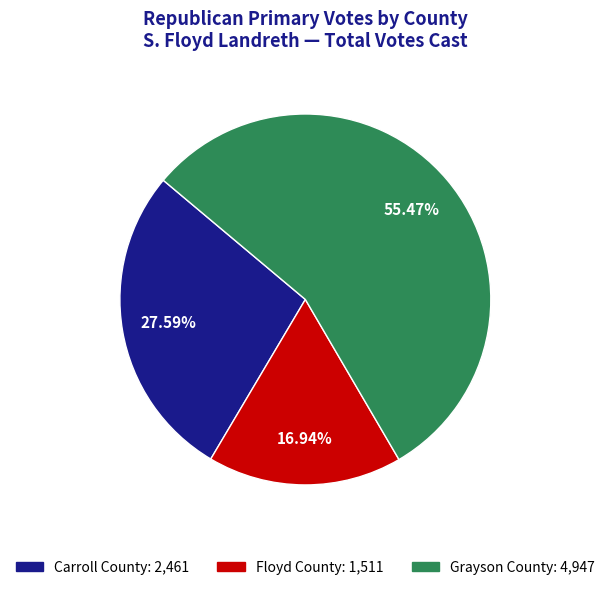

What percentage do Carroll County and Grayson County together represent?

83.1%